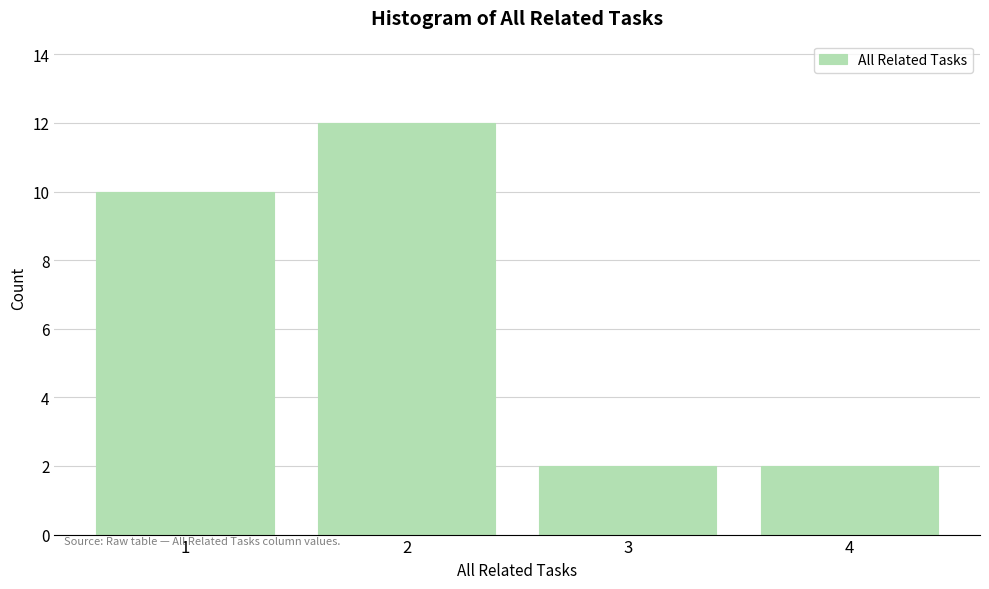

Reading left to right, transcribe all the data shown in this chart.

10	12	2	2